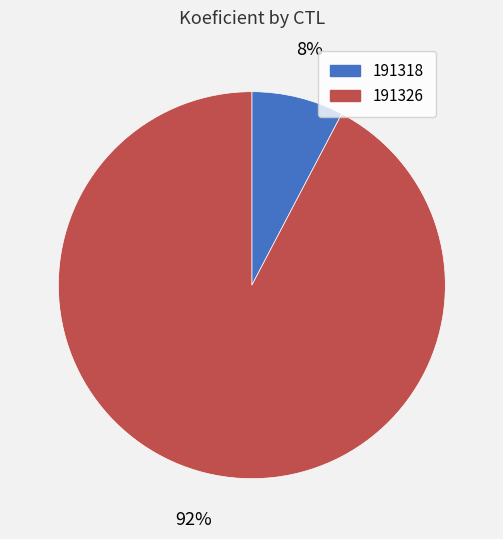

Which has a higher value, 191318 or 191326?

191326